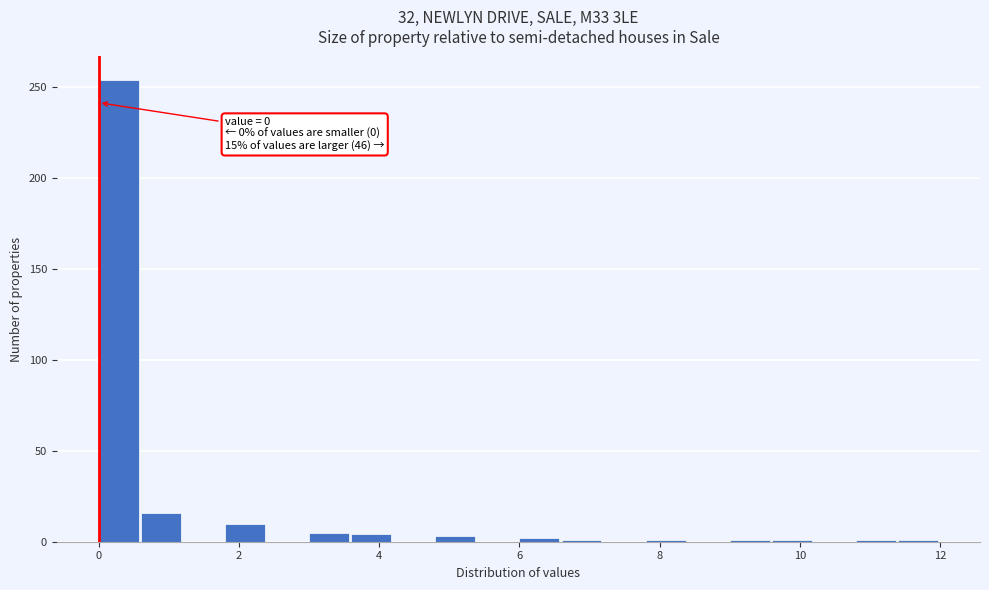

Around what value on the x-axis is the tallest bar? Give the approximate position of its centre, as read against the axis.

0.2